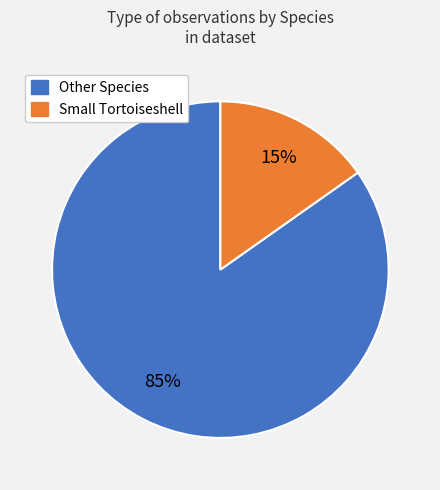

To the nearest percent, what is the average slice percentage?

50%